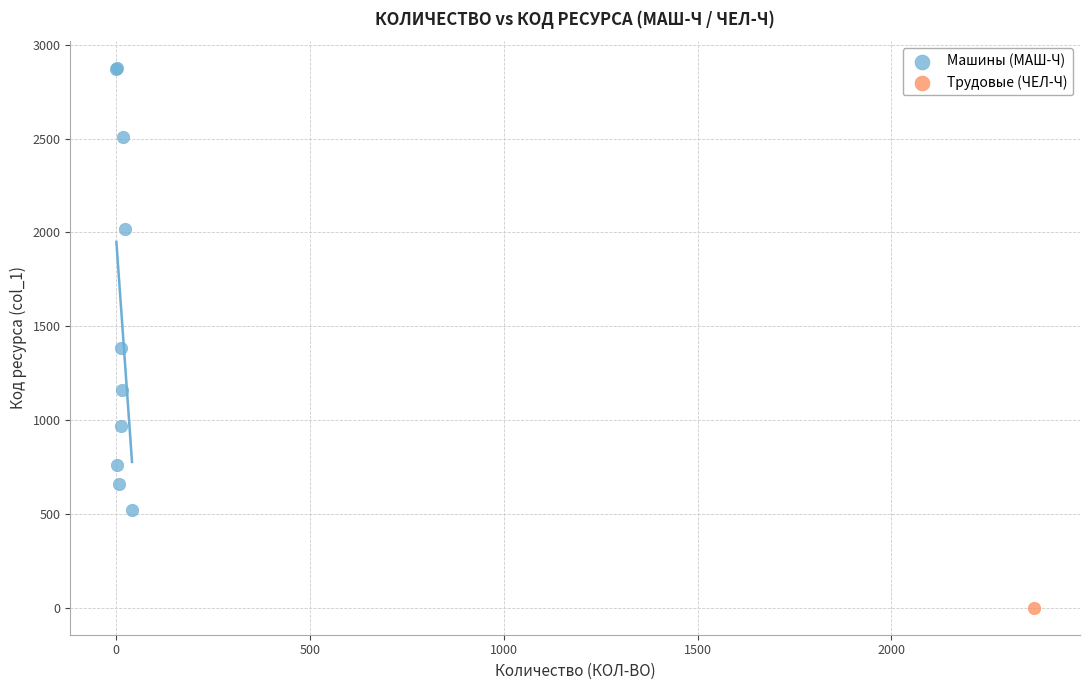

What are all the series names shown in the legend?

Машины (МАШ-Ч), Трудовые (ЧЕЛ-Ч)